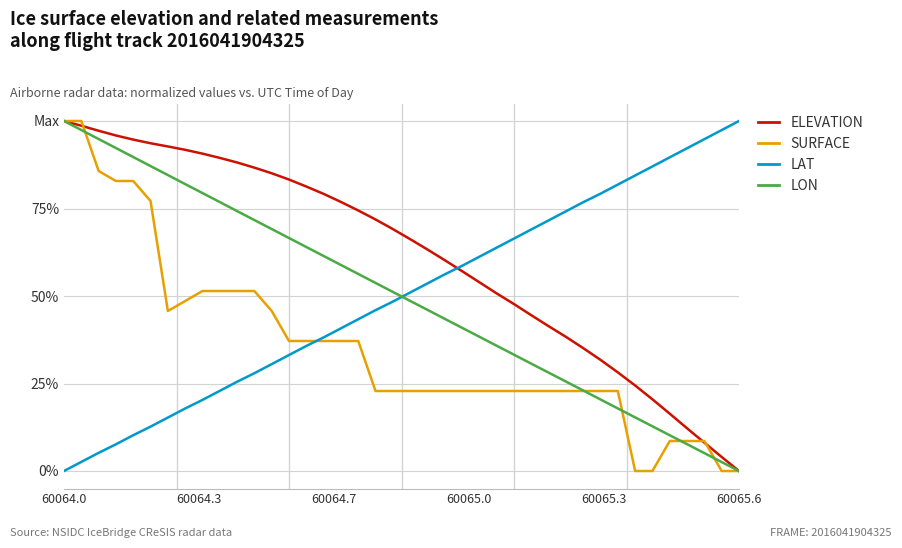

Is this an area chart (filled region under the line)?

No